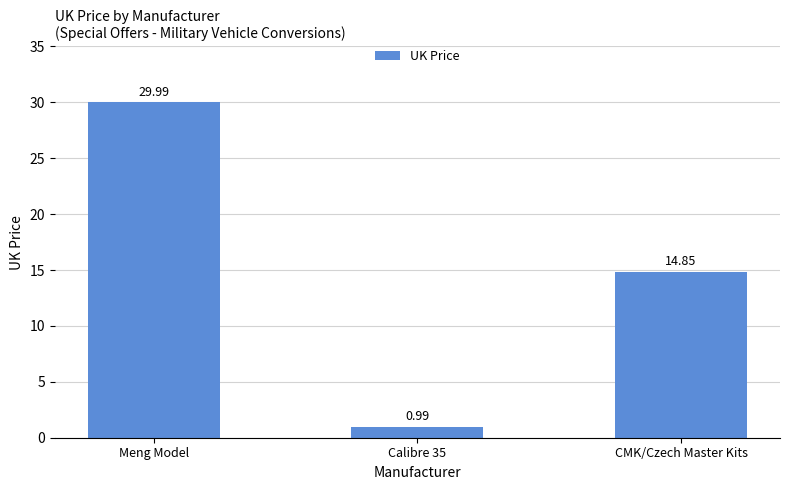

Are the bars horizontal?

No